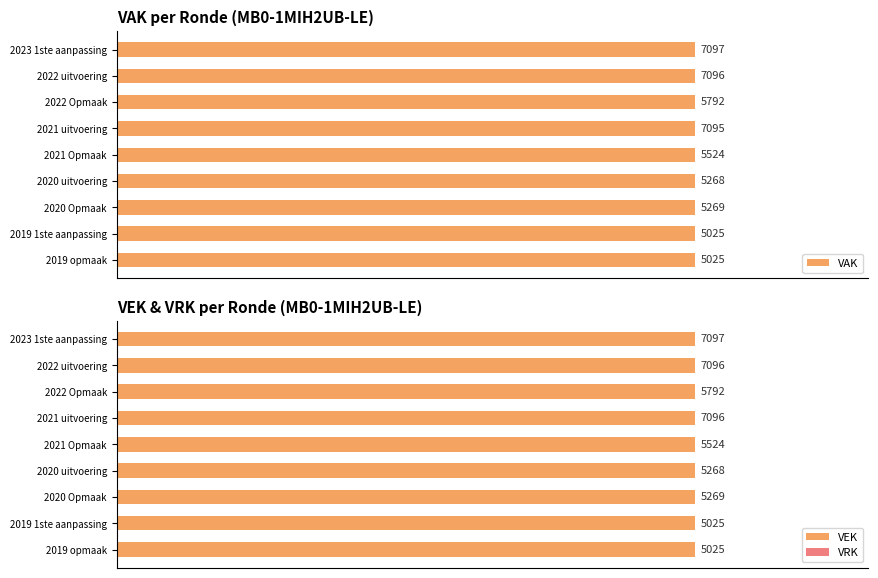

Rank the series at 0 from highest to lowest value.

VAK, VEK, VRK